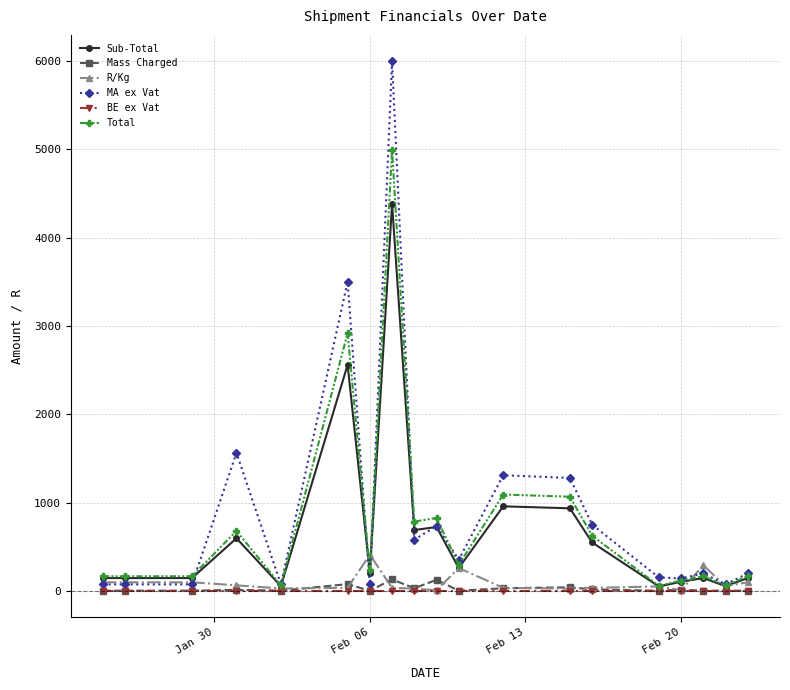

What is the value of the Sub-Total point at the 17th from the left?

144.1